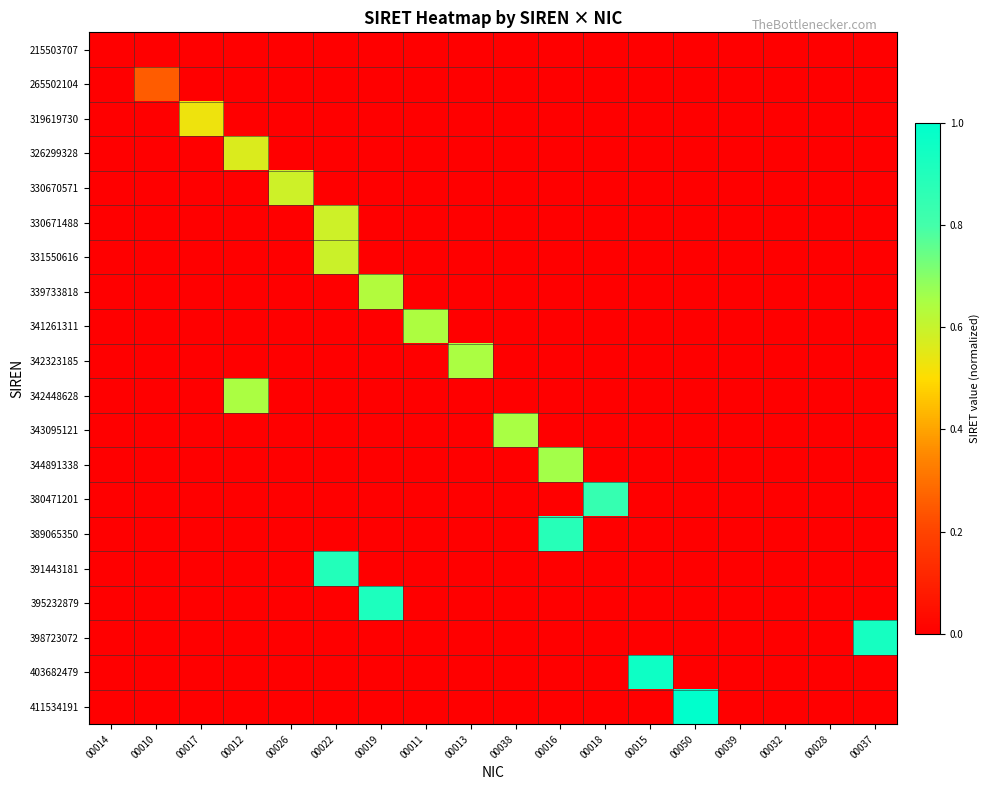

Which series has the largest total across all categories?

411534191